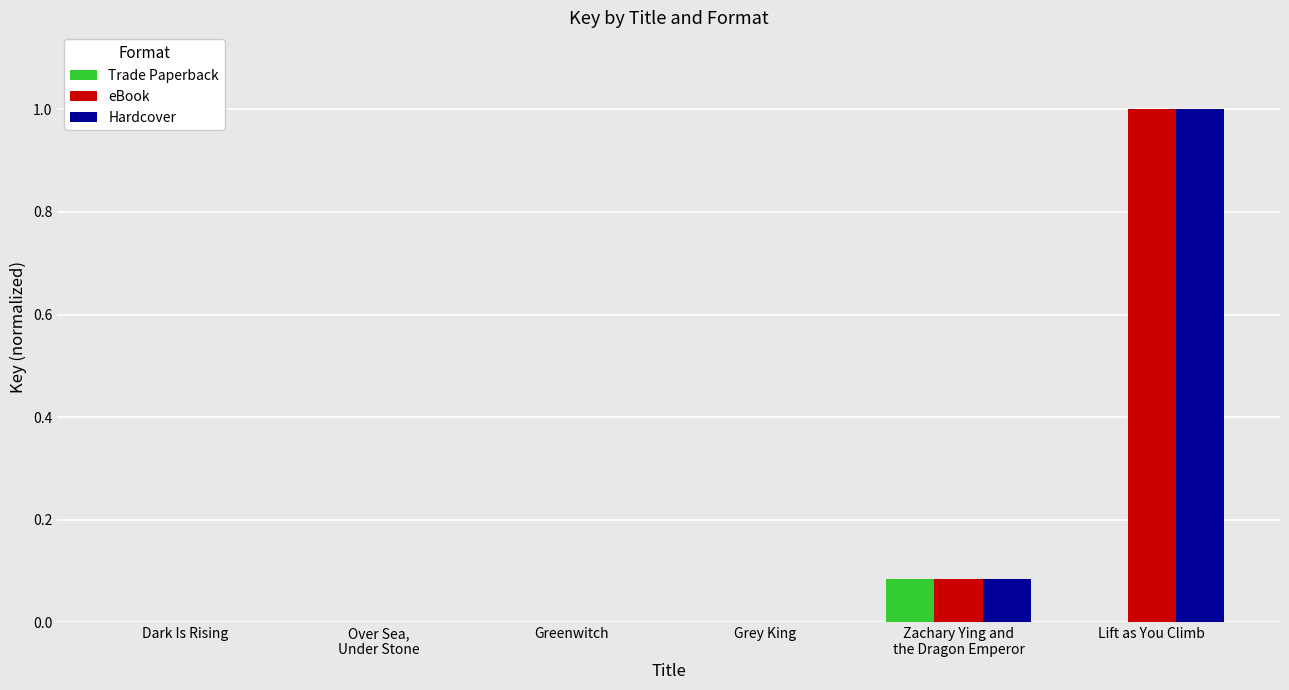

What is the highest value of the Hardcover series?

1.0